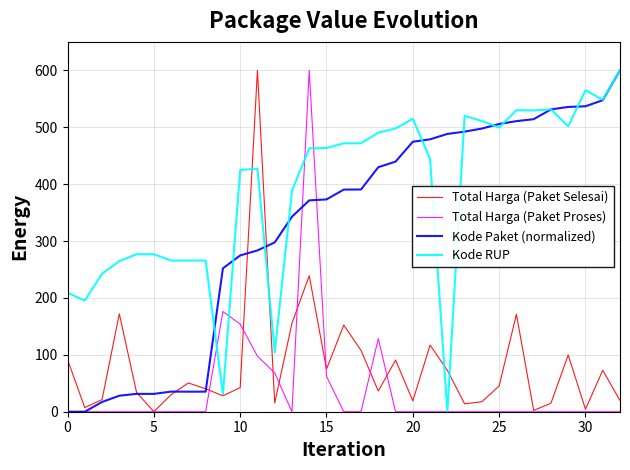

What is the average value of the Kode Paket (normalized) series?

326.4